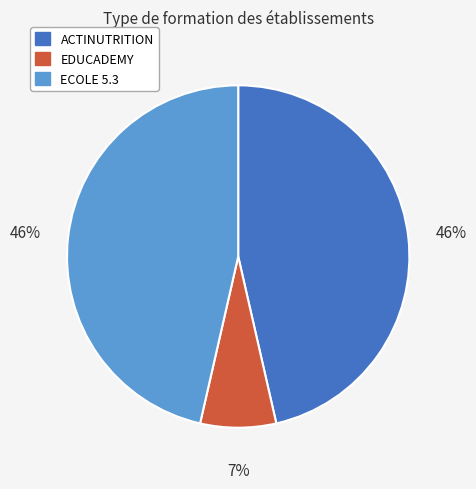

How many segments does this pie chart have?

3